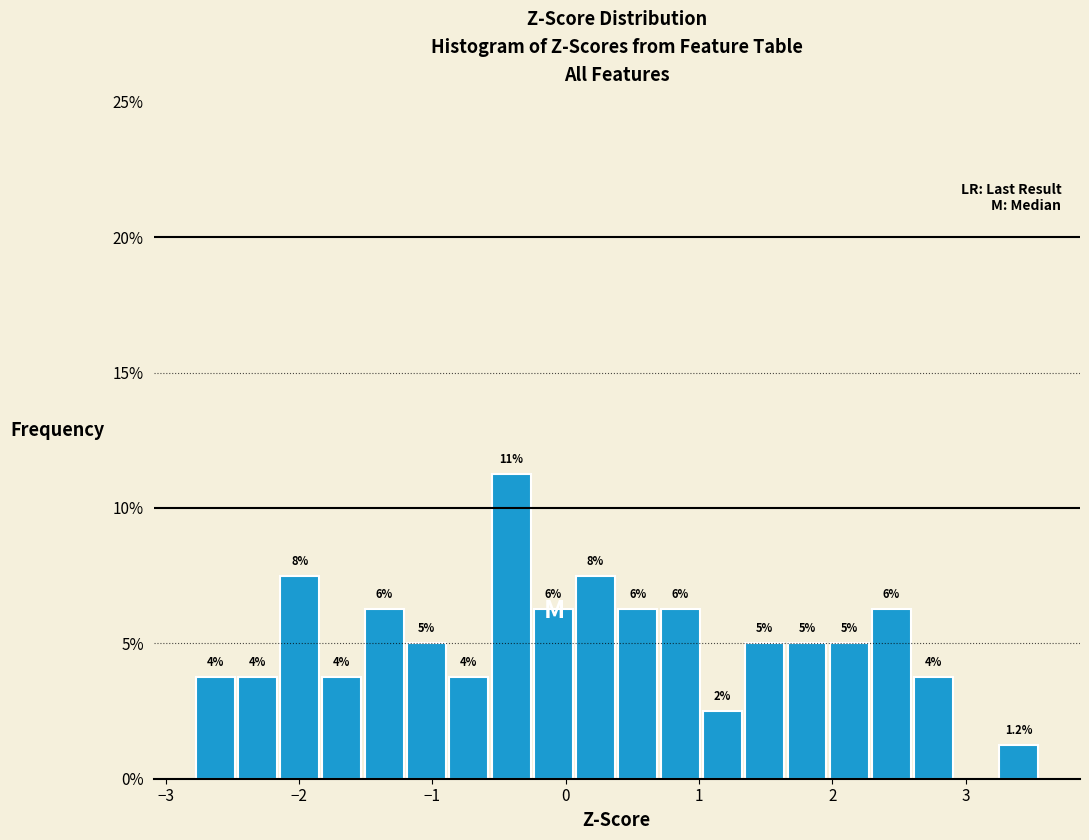

Read against the x-axis, roughly where is the centre of the tallest bar?

-0.4